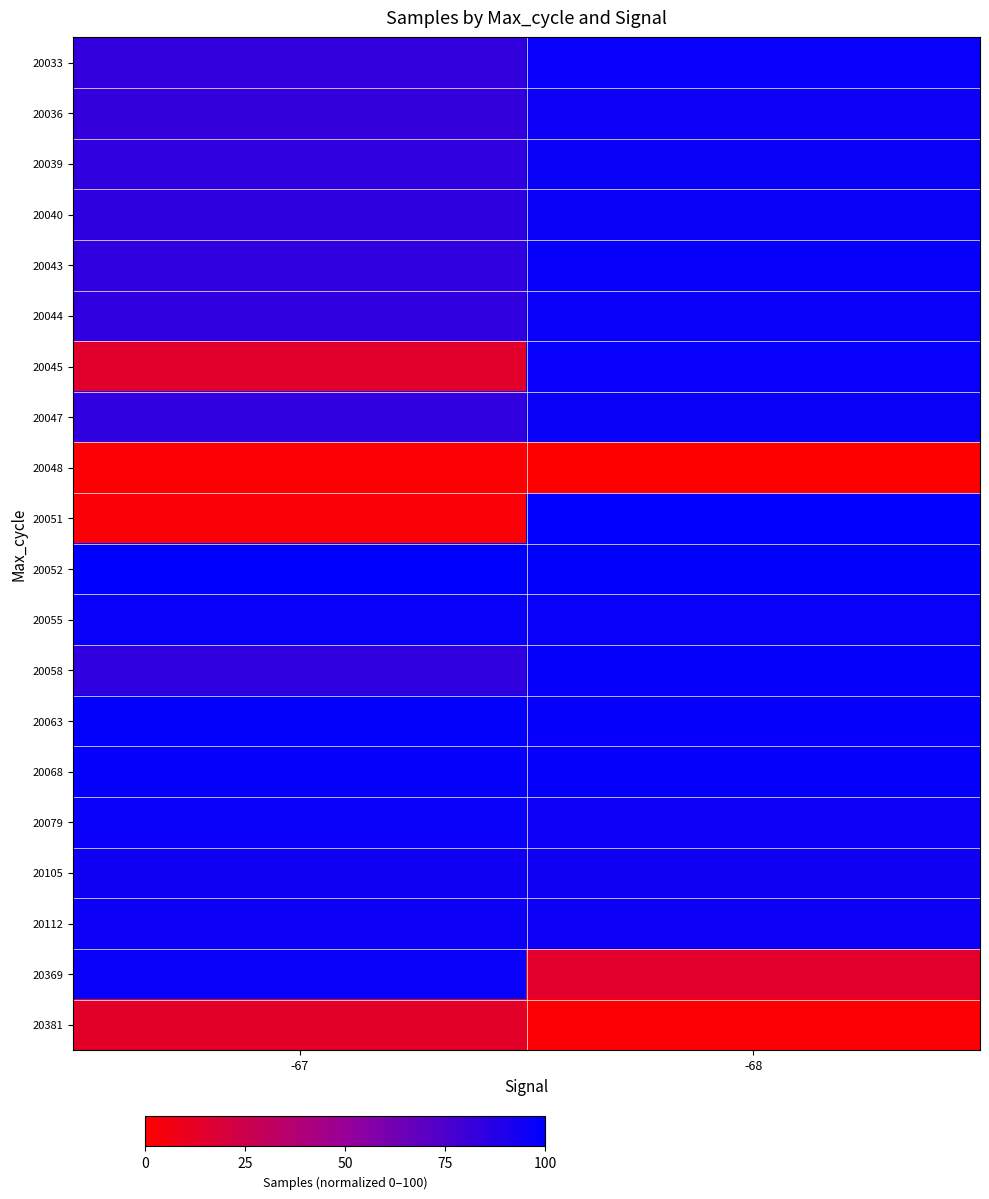

At how many categories does at least one series exceed 59?

2